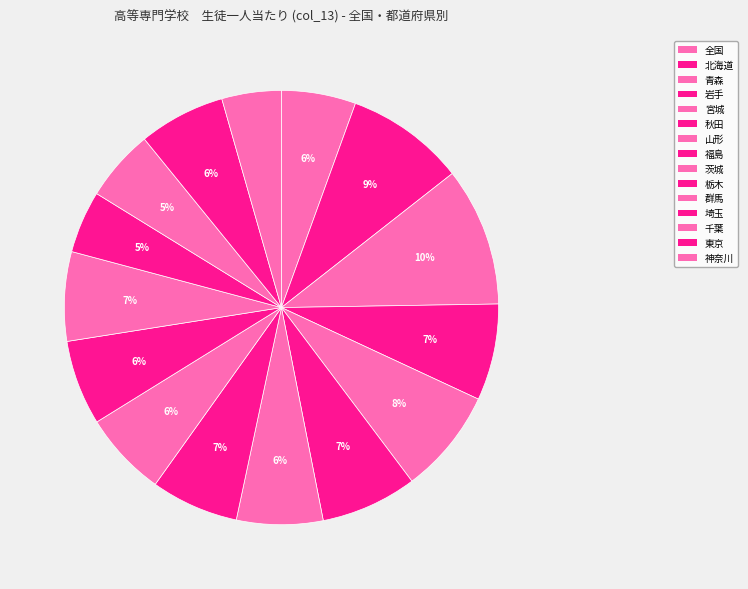

Which slice is the smallest?

神奈川